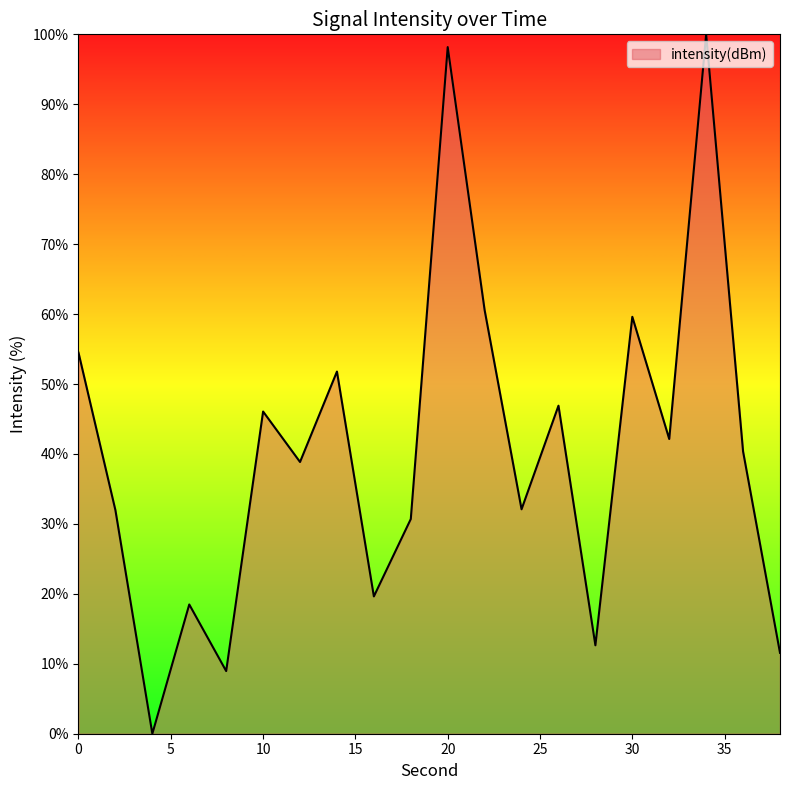

What is the greatest value displayed?

100.0